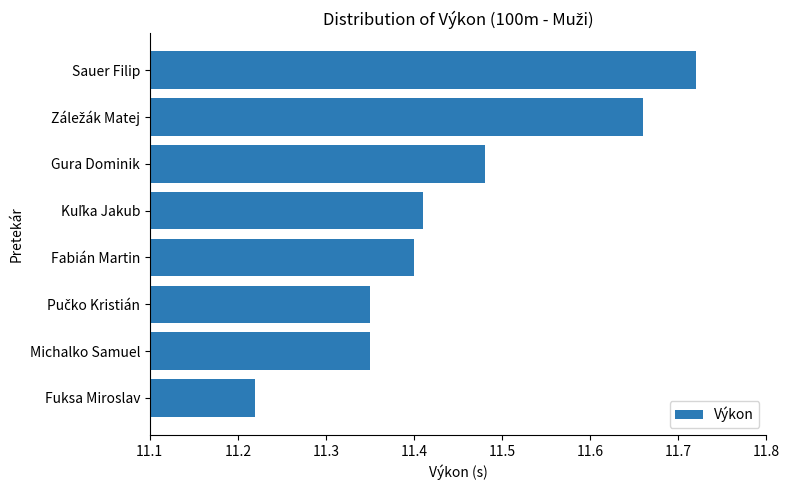

What is the sum of all values?

91.6